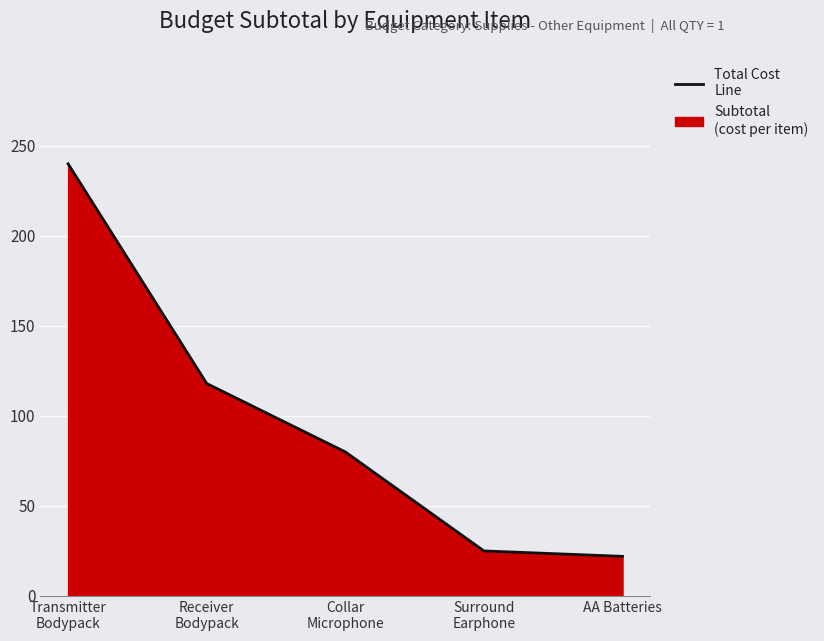

What is the smallest value displayed?

22.0